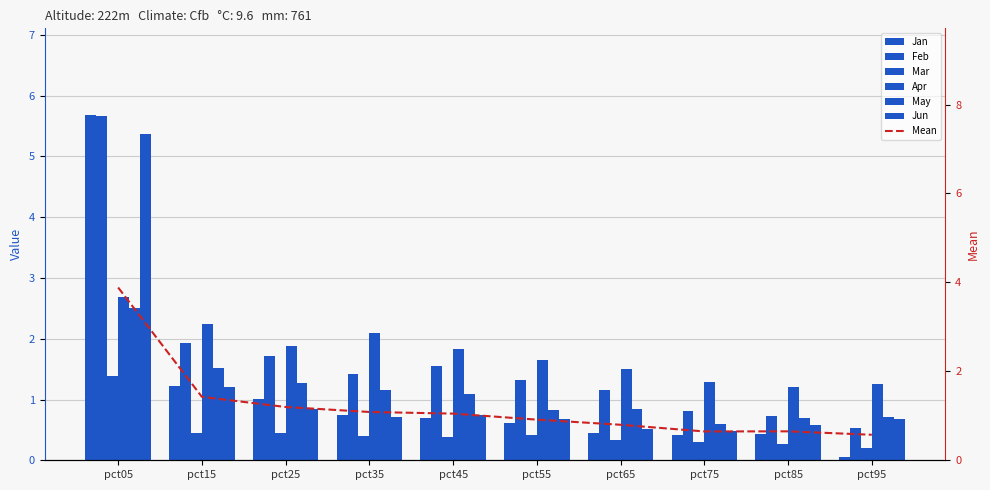

What is the total value across all series at pct85?

3.9